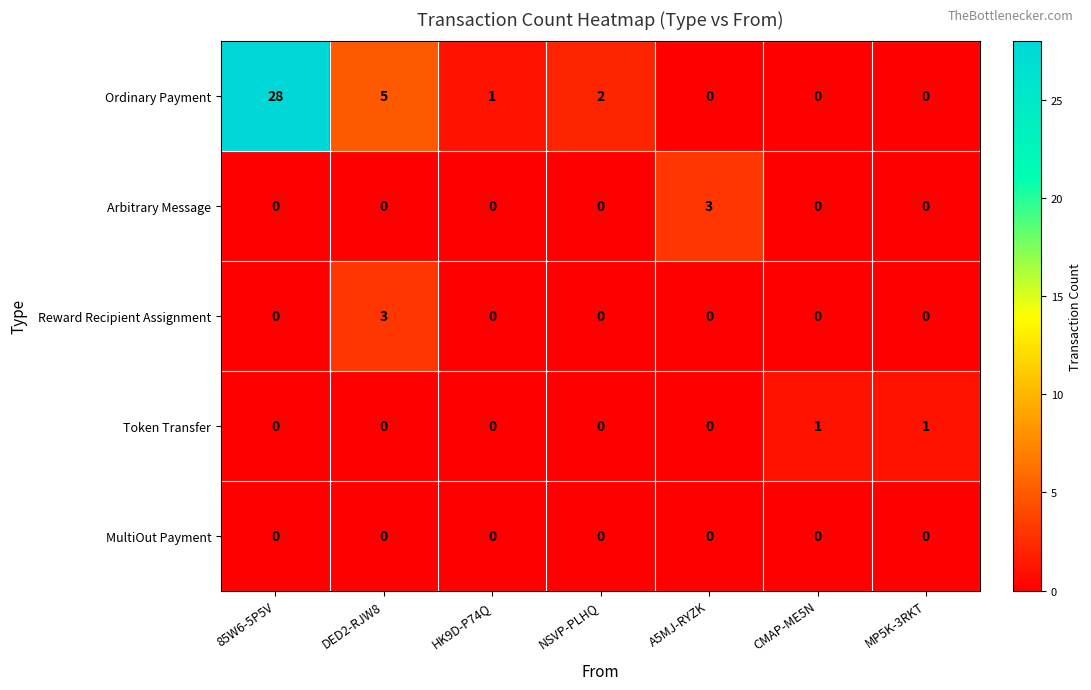

How many Reward Recipient Assignment values are between 0 and 1?

6